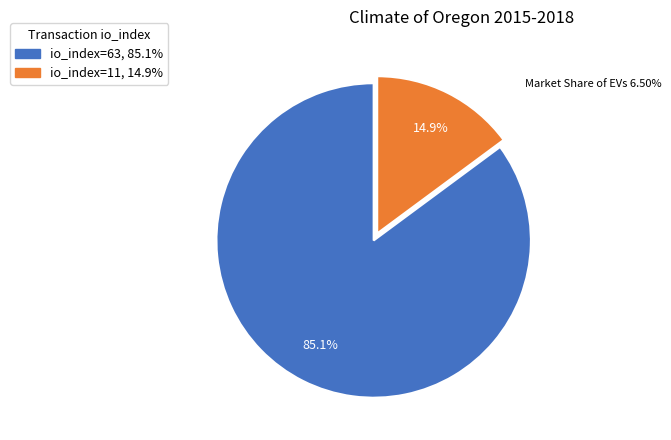

Rank the categories by value from lowest to highest.

io_index=11, 14.9%, io_index=63, 85.1%